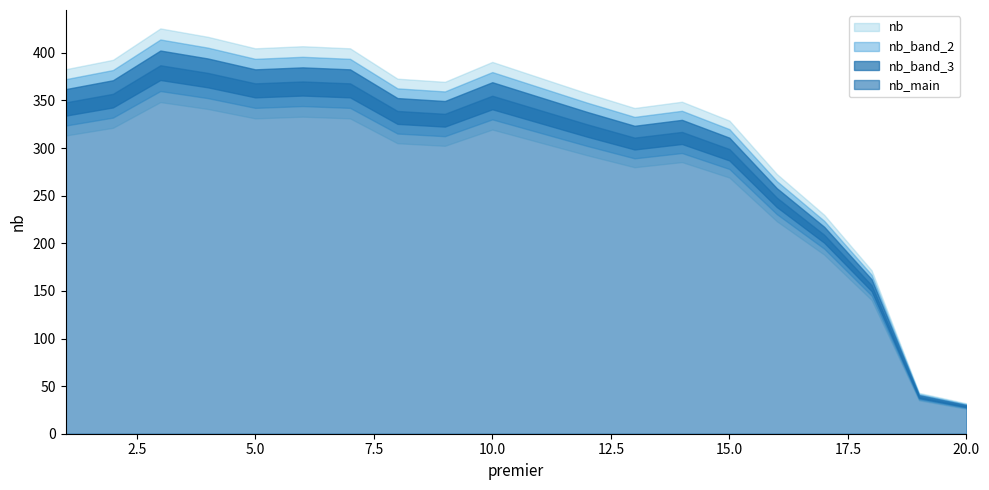

Which has a higher value, 18 or 13?

13